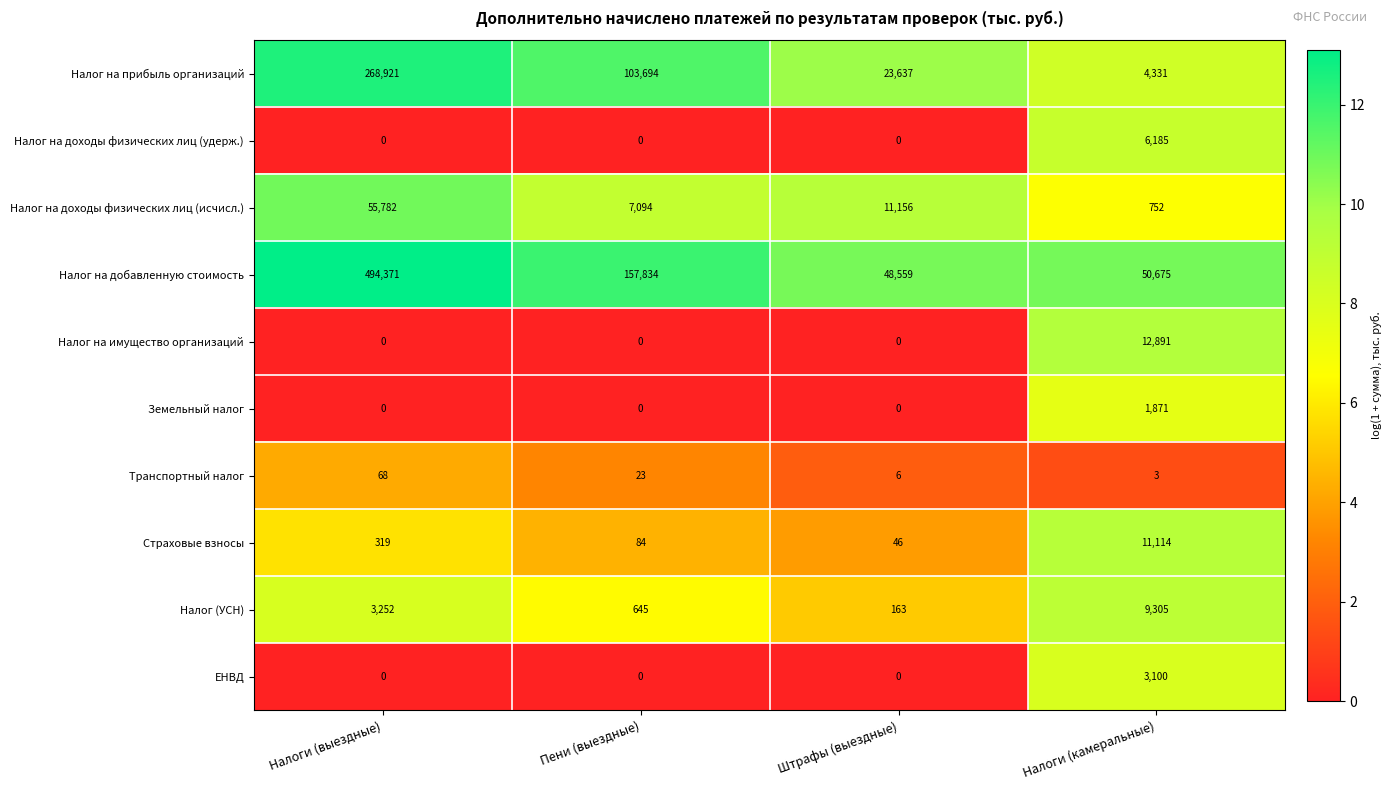

What is the total value across all series at Налоги (камеральные)?

100227